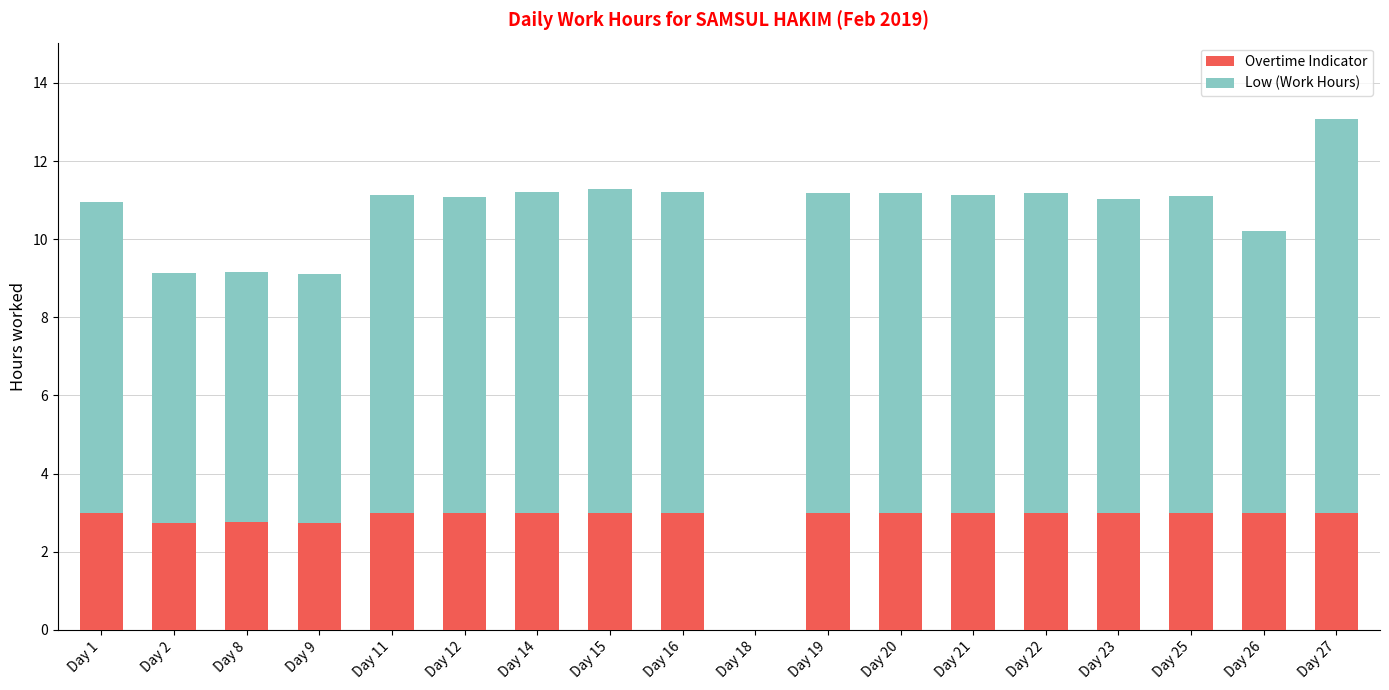

What are all the series names shown in the legend?

Overtime Indicator, Low (Work Hours)